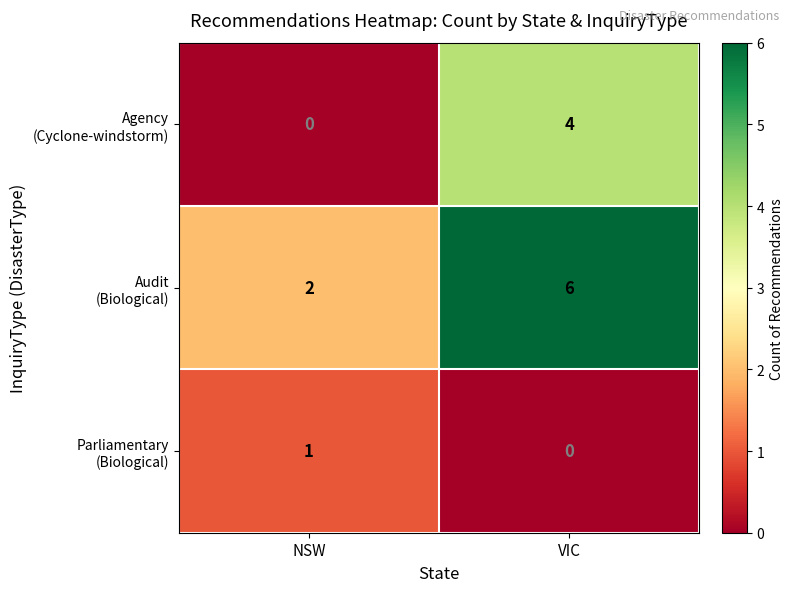

What is the difference between the highest and lowest values at VIC?

6